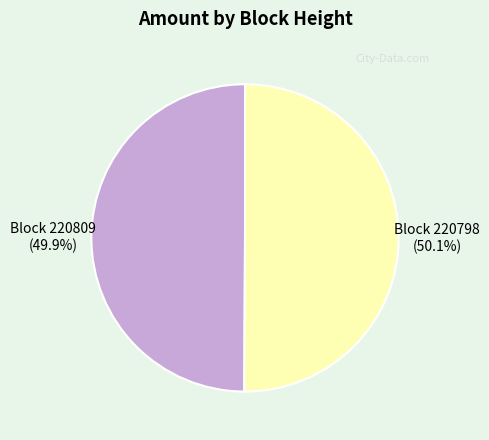

Is there any slice that represents more than half of the pie?

Yes